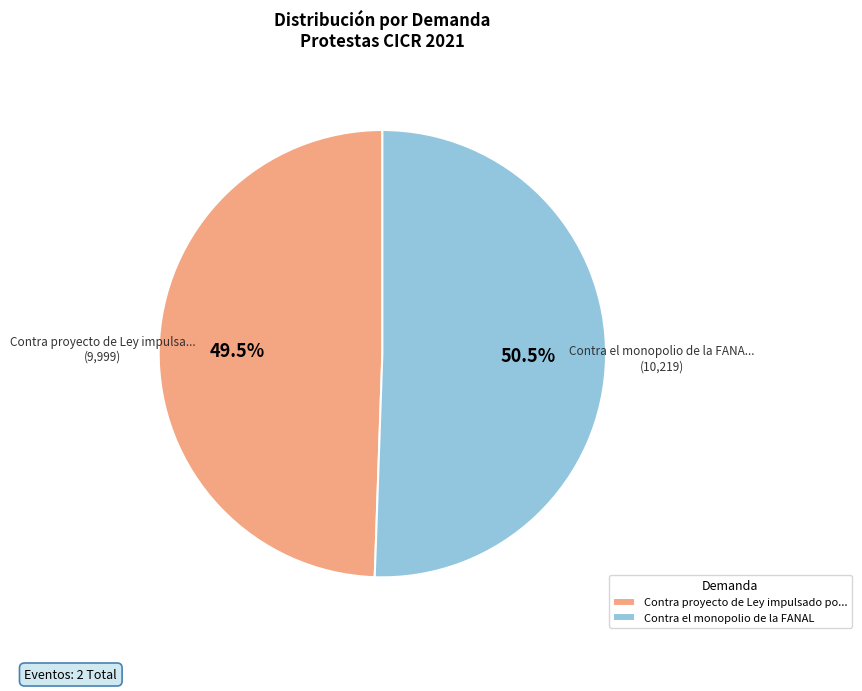

True or false: Contra el monopolio de la FANAL accounts for 43% of the total.

False